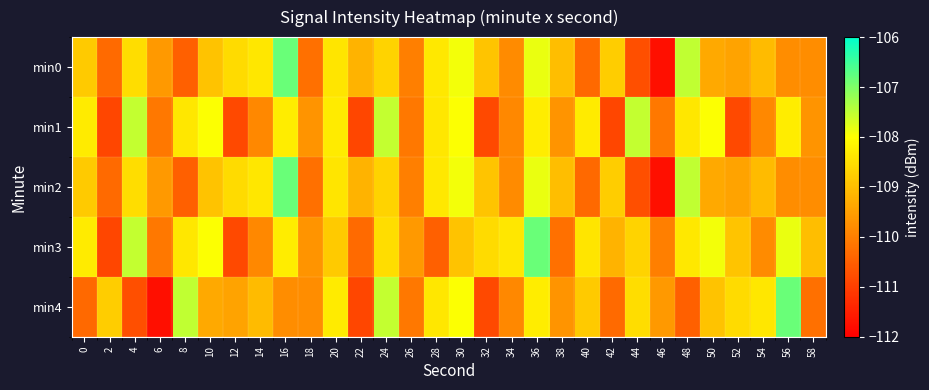

At which category is the sum across all series the highest?

36